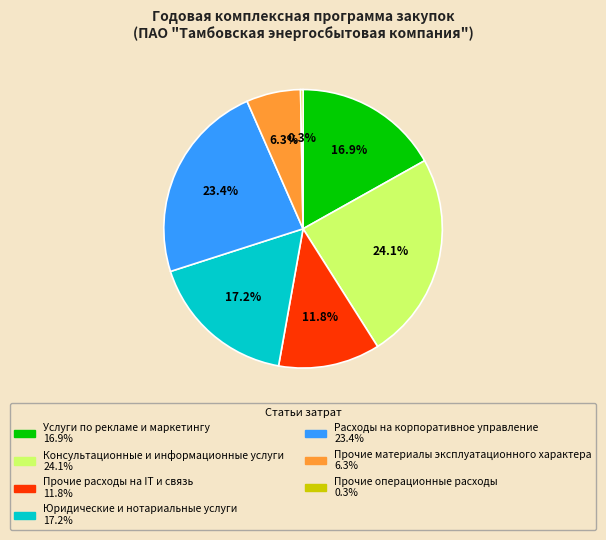

Count the number of slices in the pie.

7